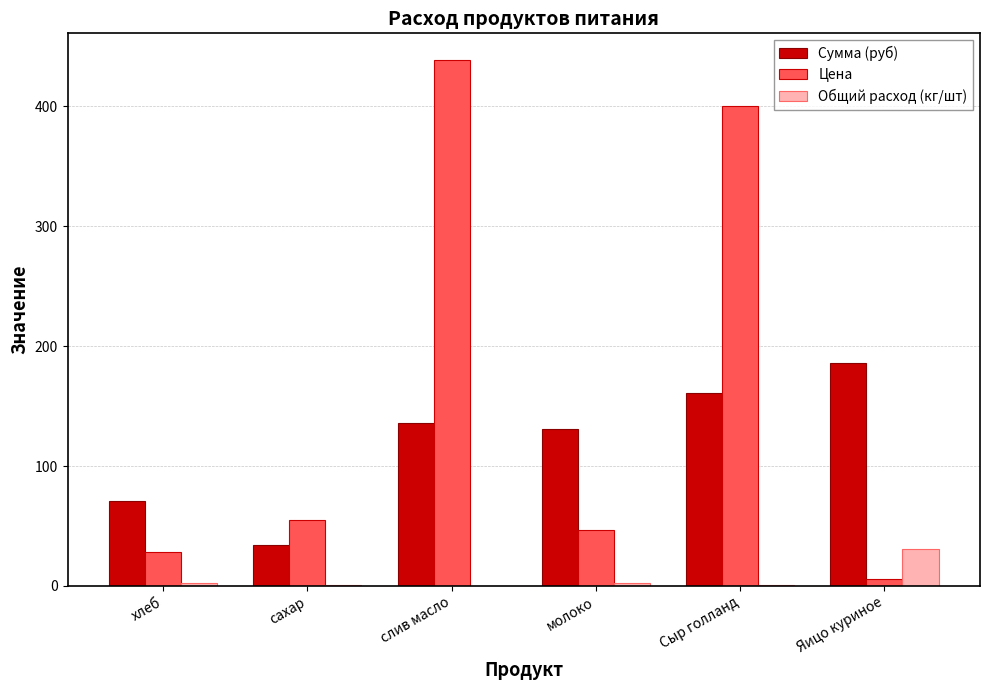

How many series are shown in this chart?

3